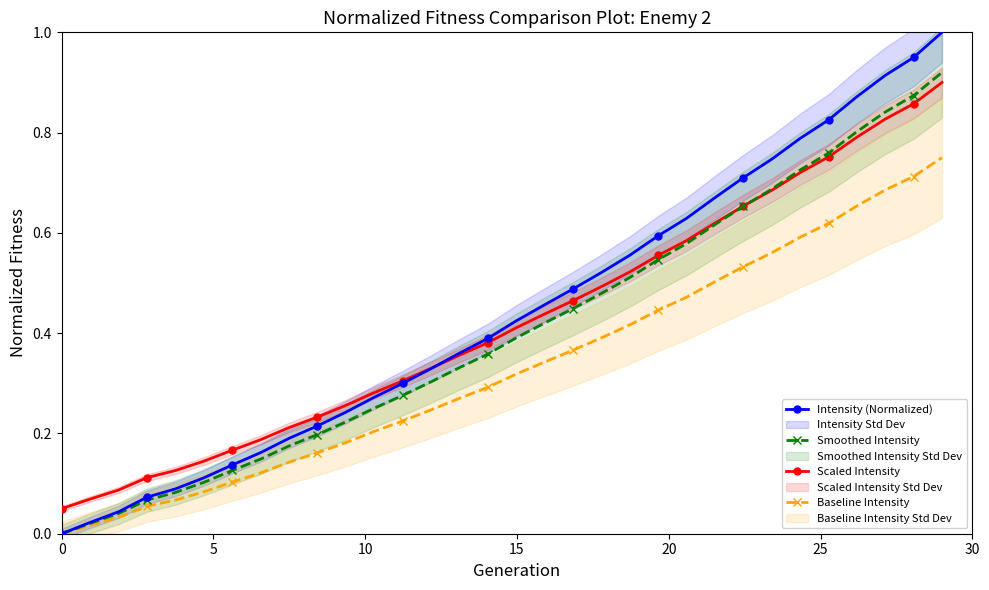

True or false: Baseline Intensity and Scaled Intensity cross at least once.

False